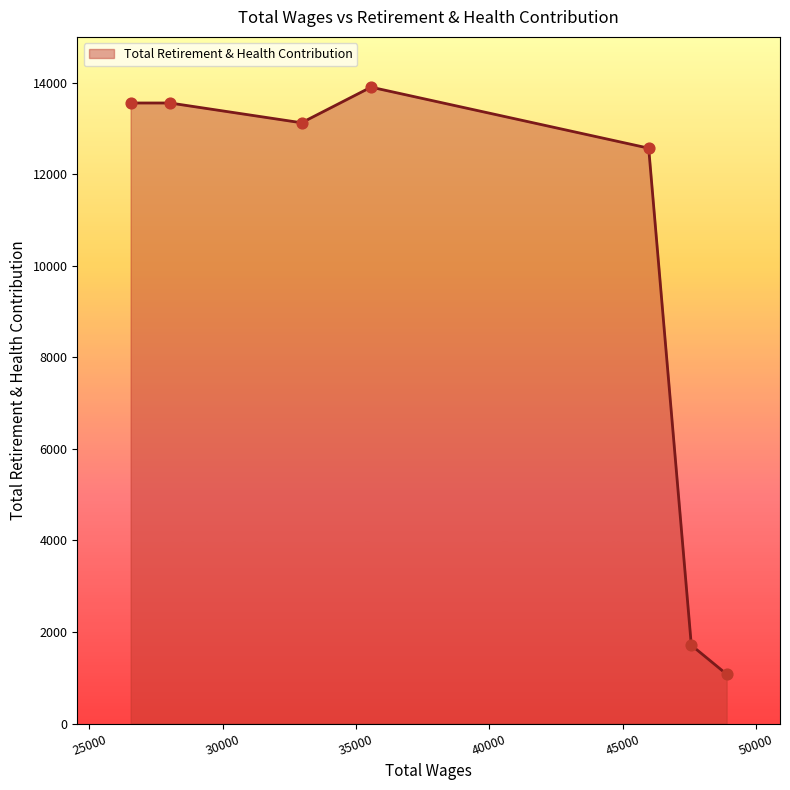

What is the difference between the maximum and second lowest values?

12191